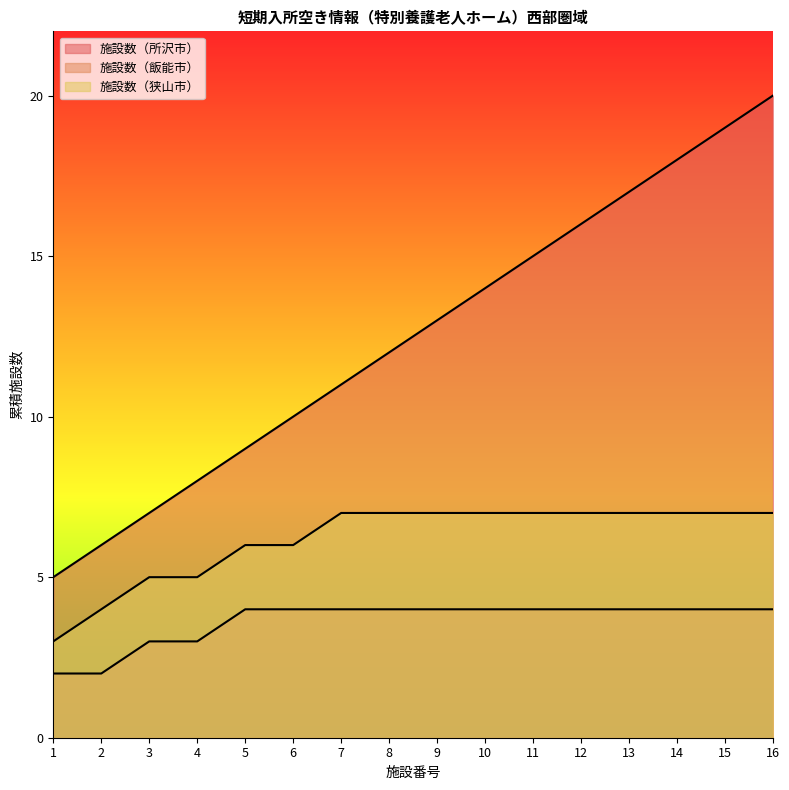

The value of 施設数（所沢市） at 6 is 10. True or false?

True